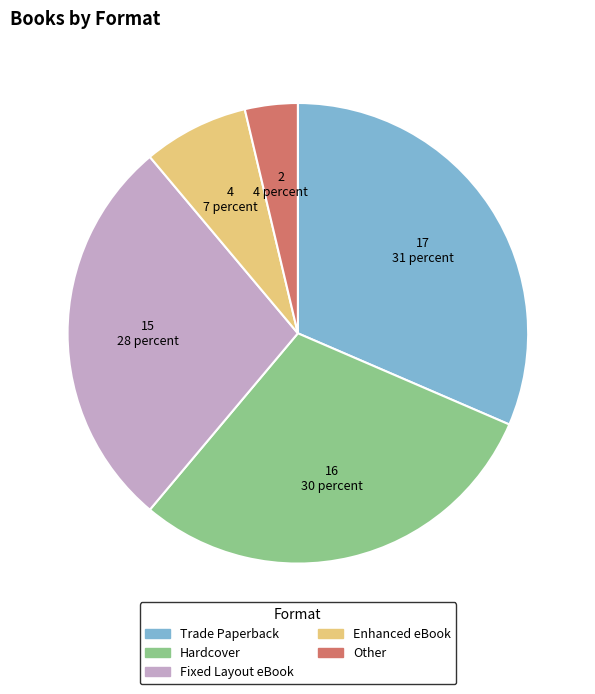

Rank the categories by value from highest to lowest.

Trade Paperback, Hardcover, Fixed Layout eBook, Enhanced eBook, Other